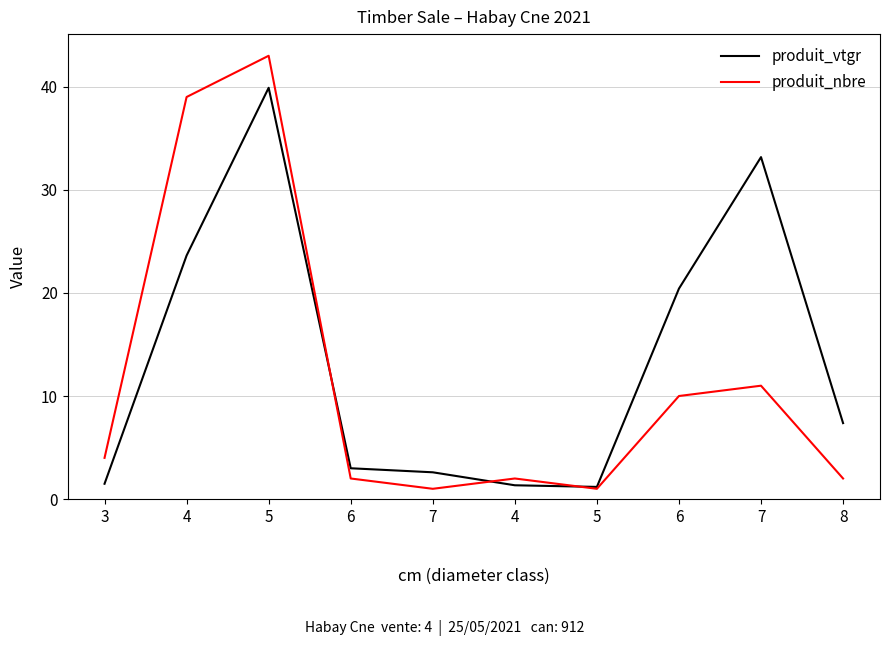

The value of produit_nbre at 6 is 2.0. True or false?

True